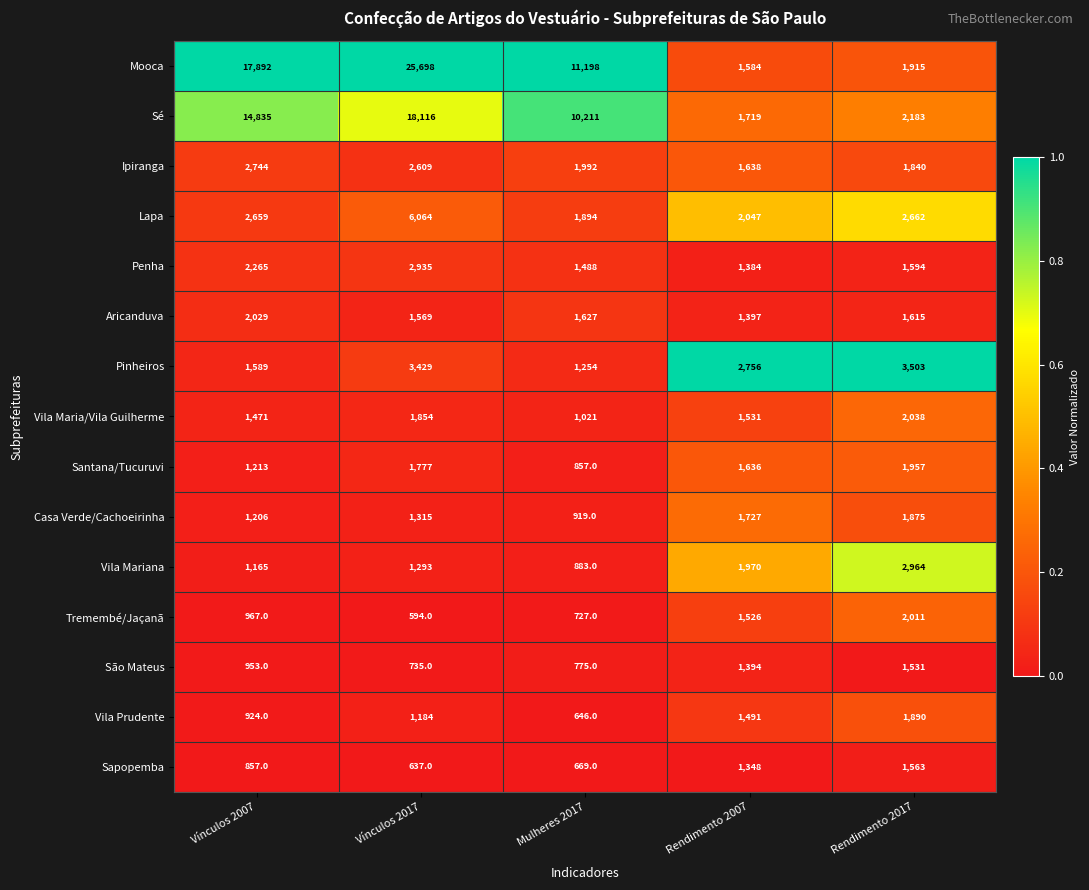

Where is Ipiranga nearest to the value 2191?

Mulheres 2017